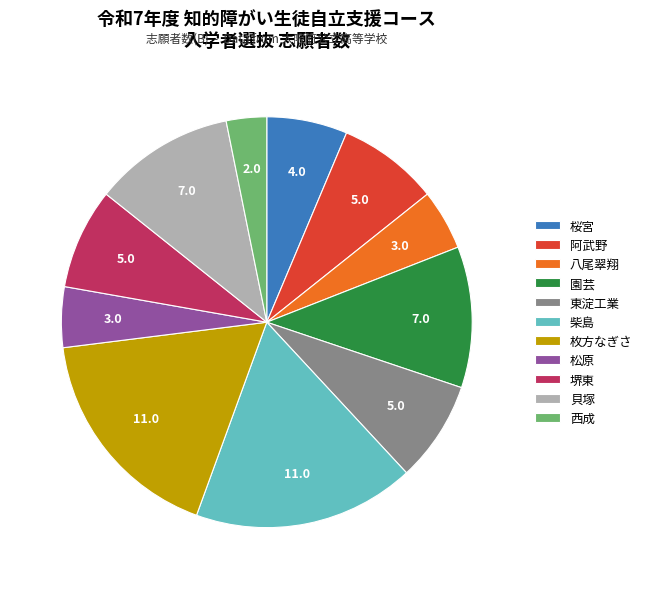

Is the sum of 桜宮 and 柴島 greater than half?

No